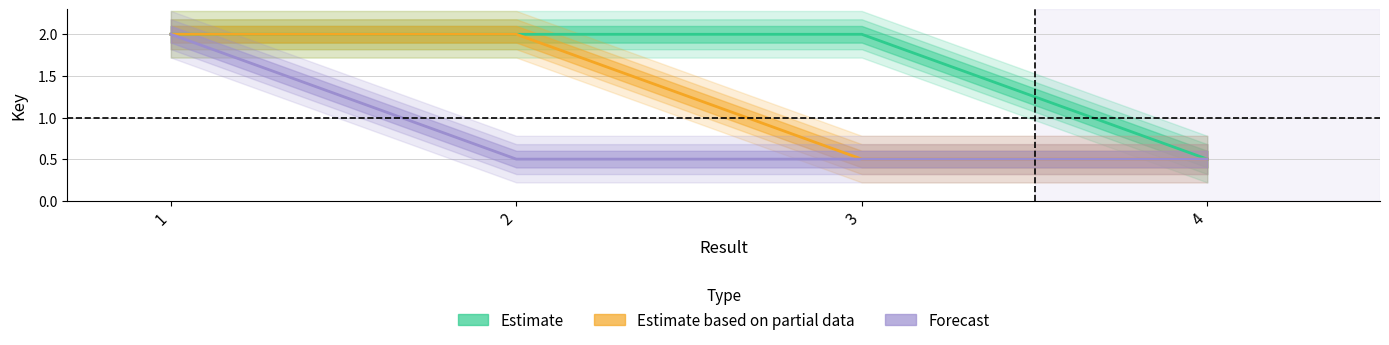

What is the difference between the maximum and minimum values in the Estimate based on partial data series?

1.5